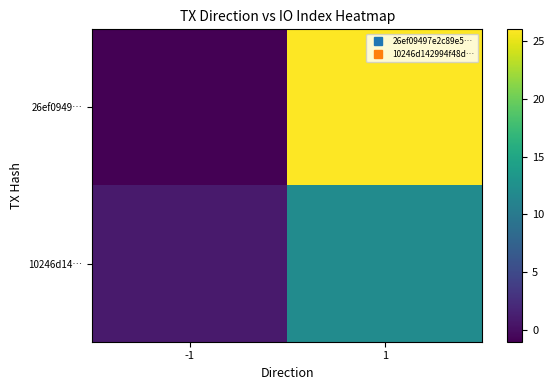

At which category is the sum across all series the highest?

1